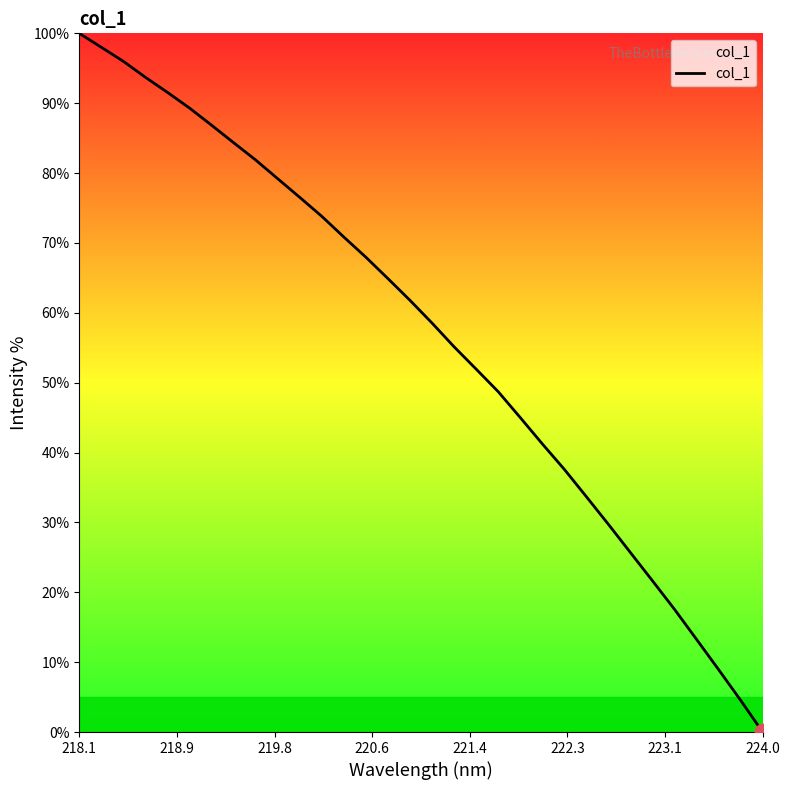

What is the greatest value displayed?

100.0